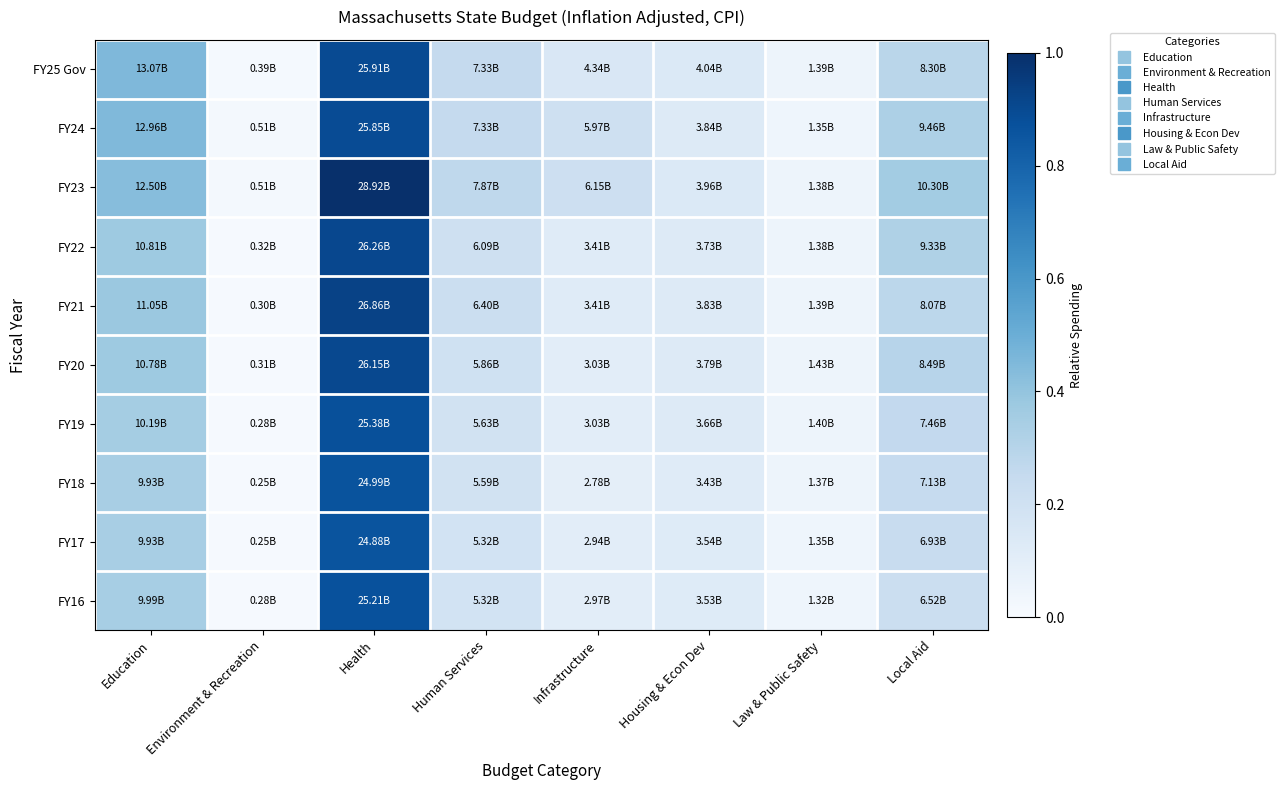

What is the spread (max minus min) of values at Local Aid?

0.1